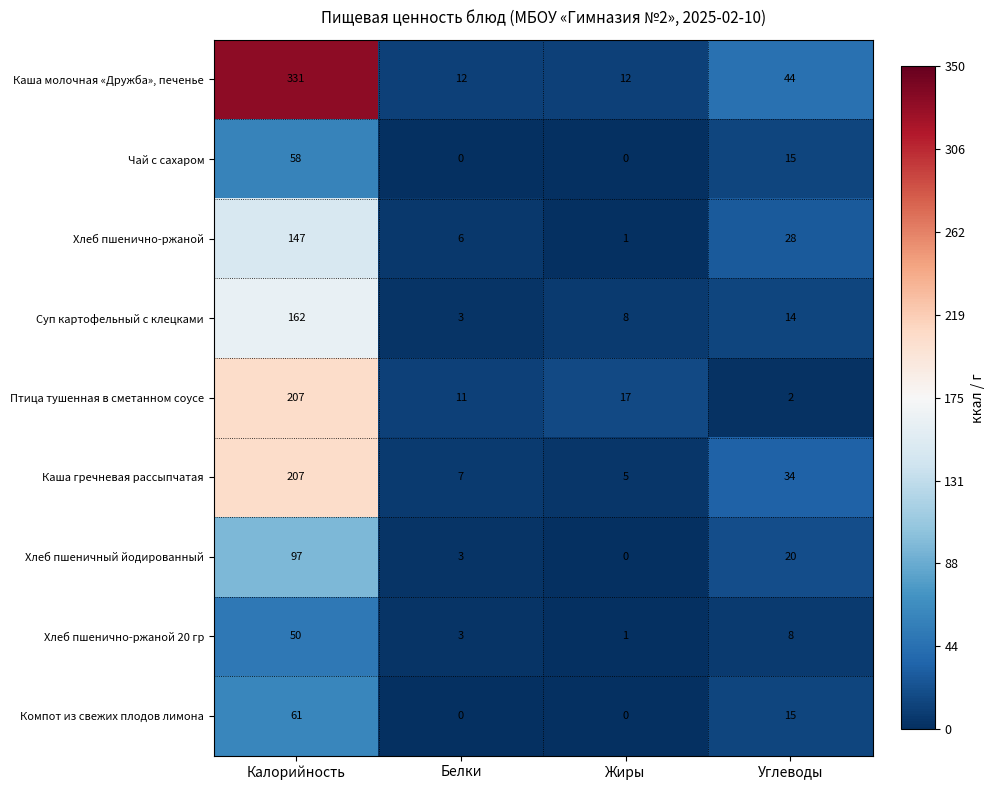

At which label does Птица тушенная в сметанном соусе first exceed 17?

Калорийность